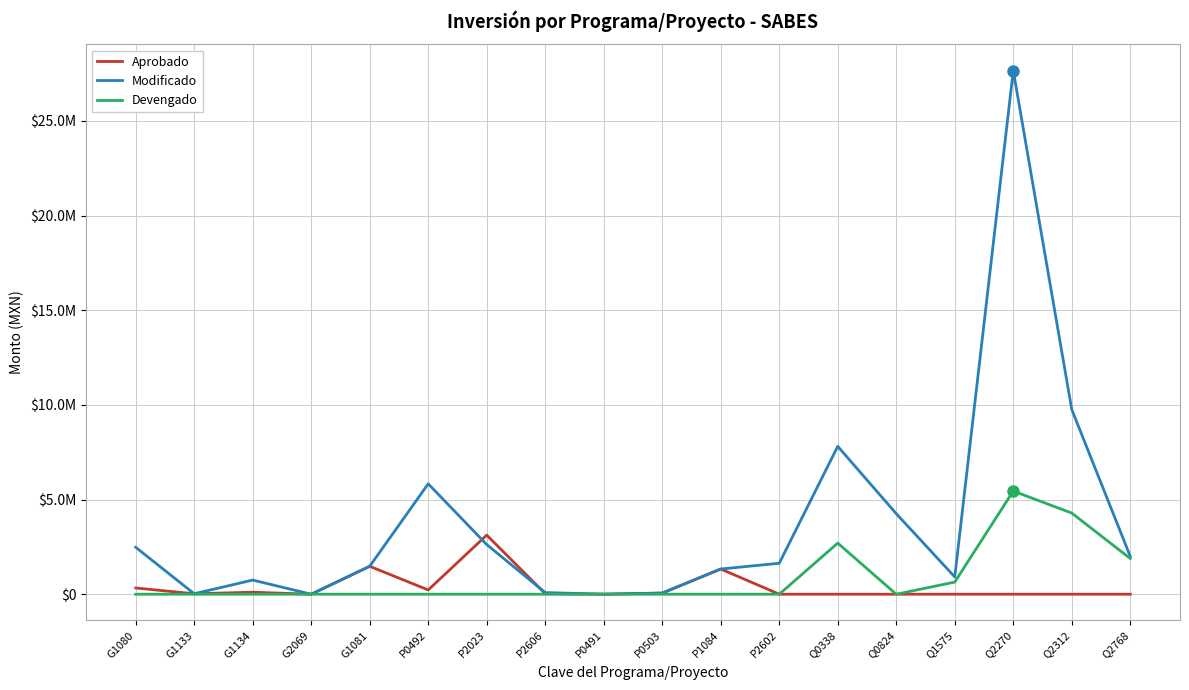

What is the total value across all series at P0492?

6057693.5